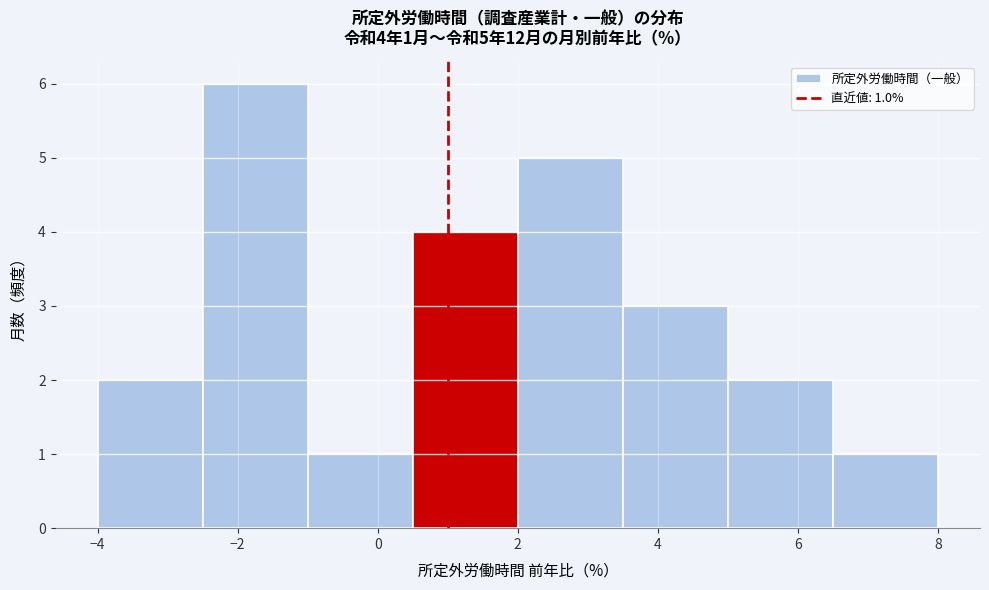

Which range on the x-axis has the tallest bar?

-2.5 to -1.0